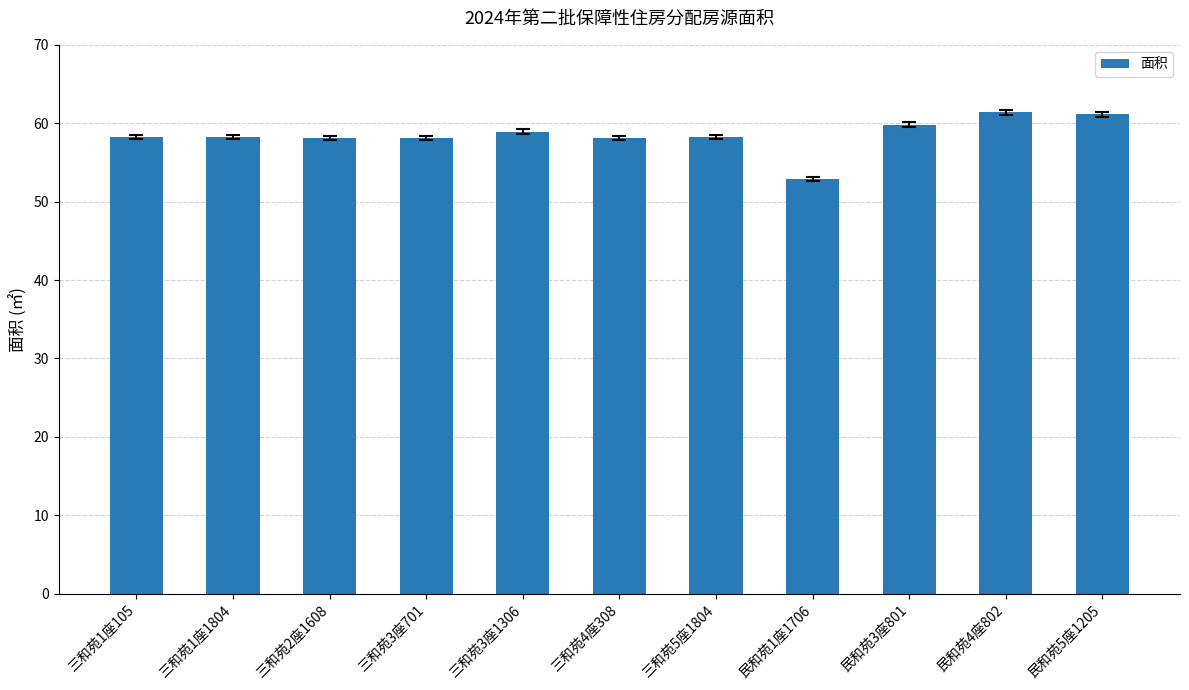

What is the sum of all values?

643.2